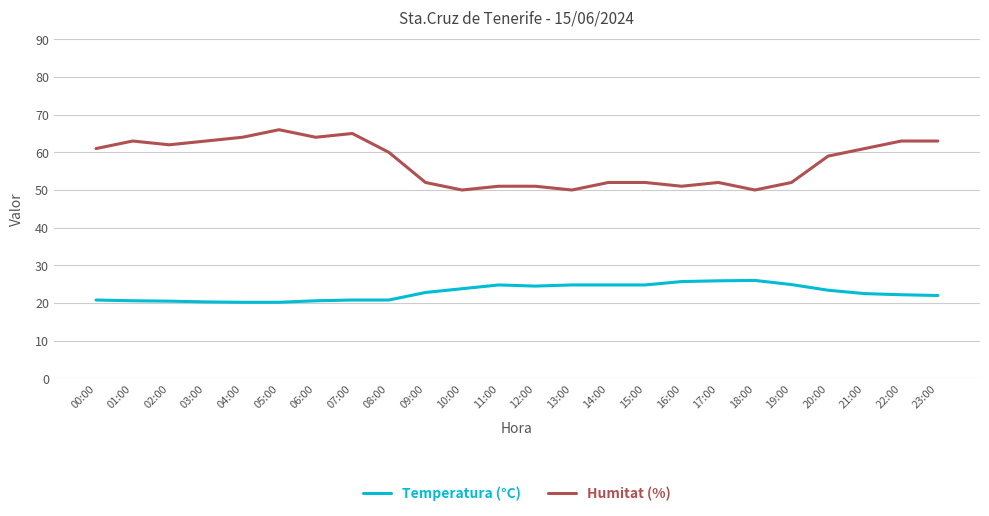

True or false: Humitat (%) has a value of 64.0 at 04:00.

True